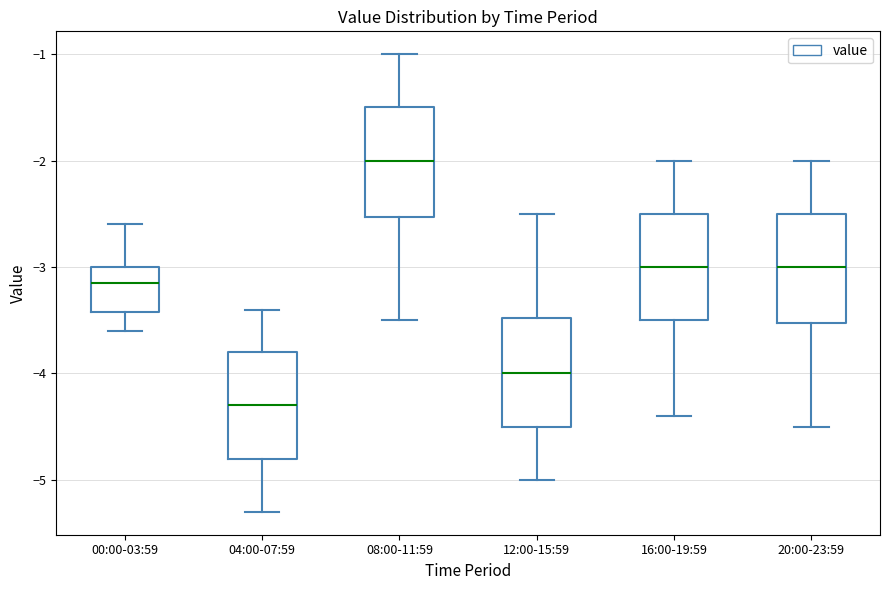

Which box's median line is the lowest?

04:00-07:59